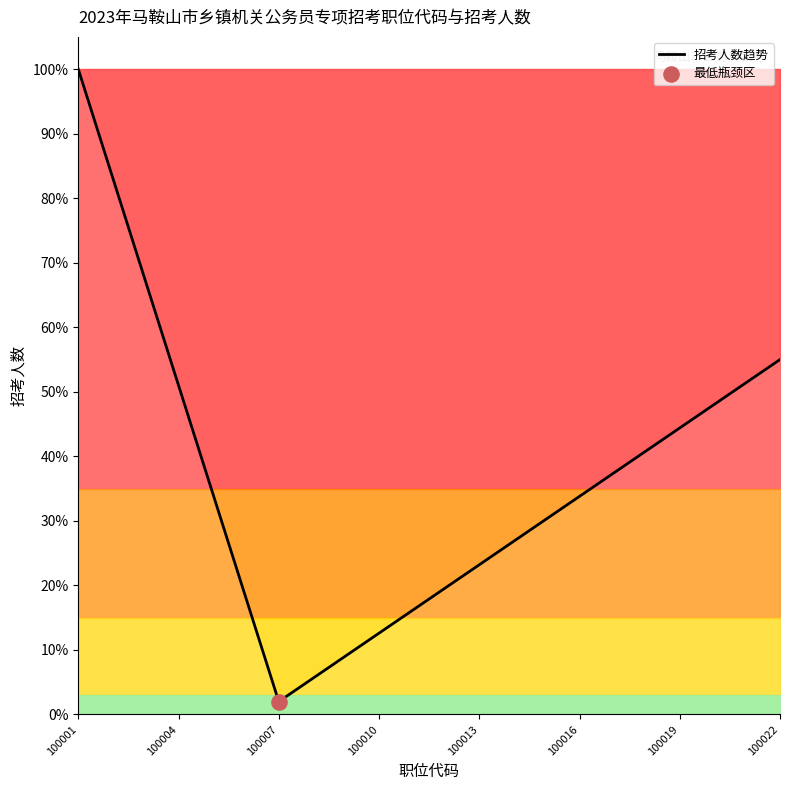

What is the difference between the maximum and minimum values?

98.0